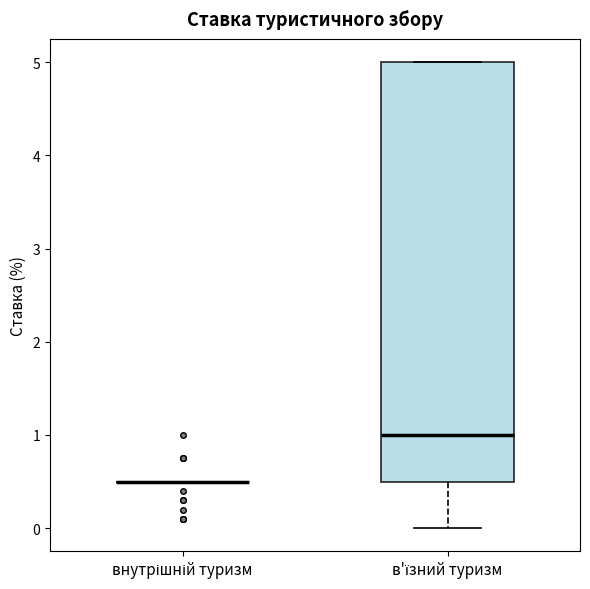

Reading left to right, read every box against the y-axis: the position of its median line, the range the box covers, and the ends of its whiskers. The values are not printed on the chart, so give them approximately, as read against the axis.

внутрішній туризм: box collapsed to a line at 0.5, whiskers 0.5 to 0.5
в'їзний туризм: median 1.0, box 0.5 to 5.0, whiskers 0.0 to 5.0